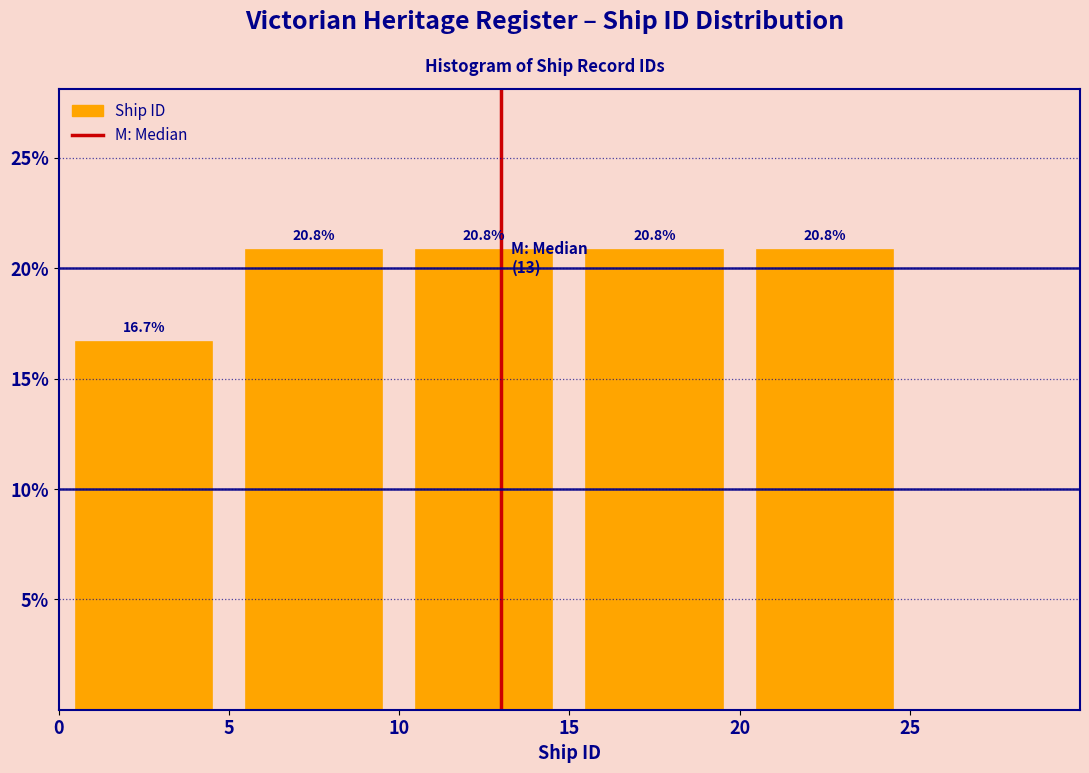

What is the height of the bar covering 0 to 5 on the x-axis?

16.7